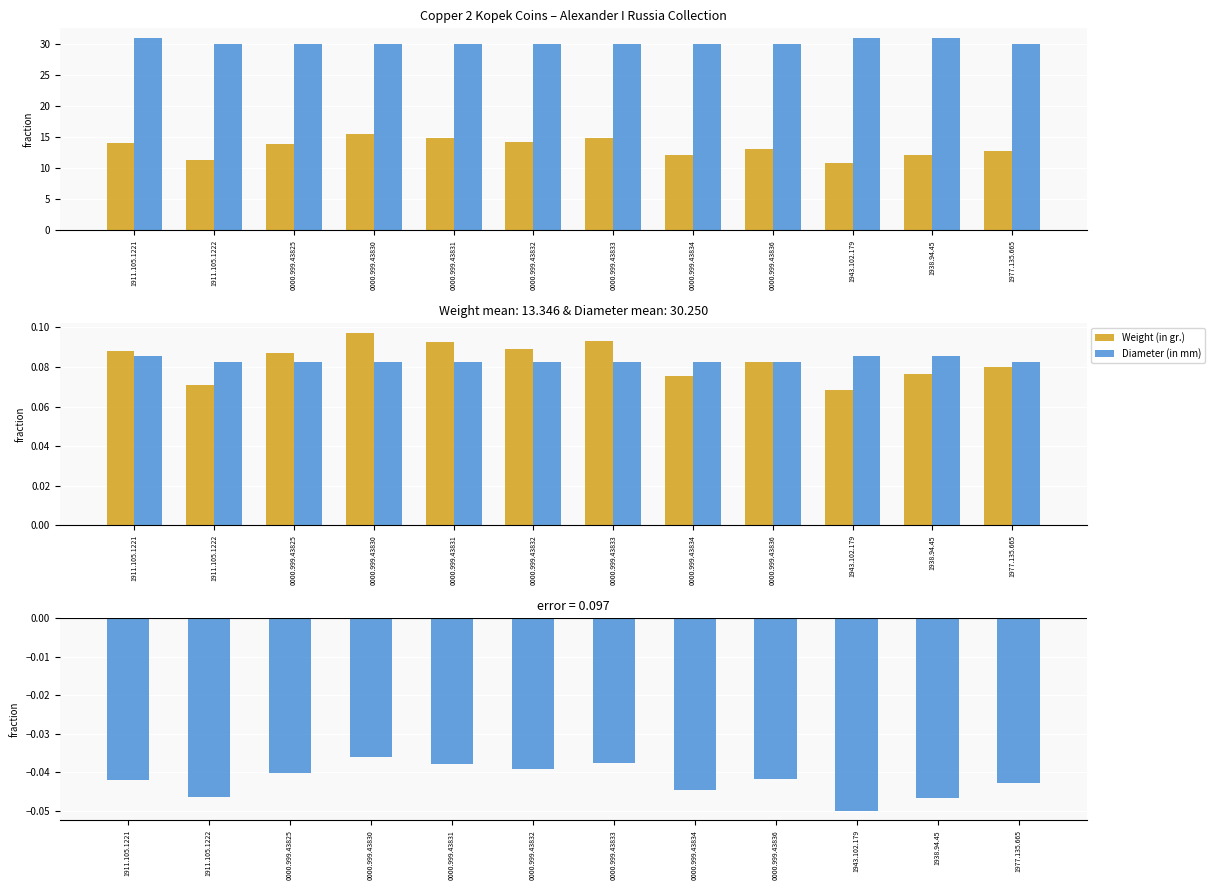

What is the maximum value for Weight (in gr.)?

0.1